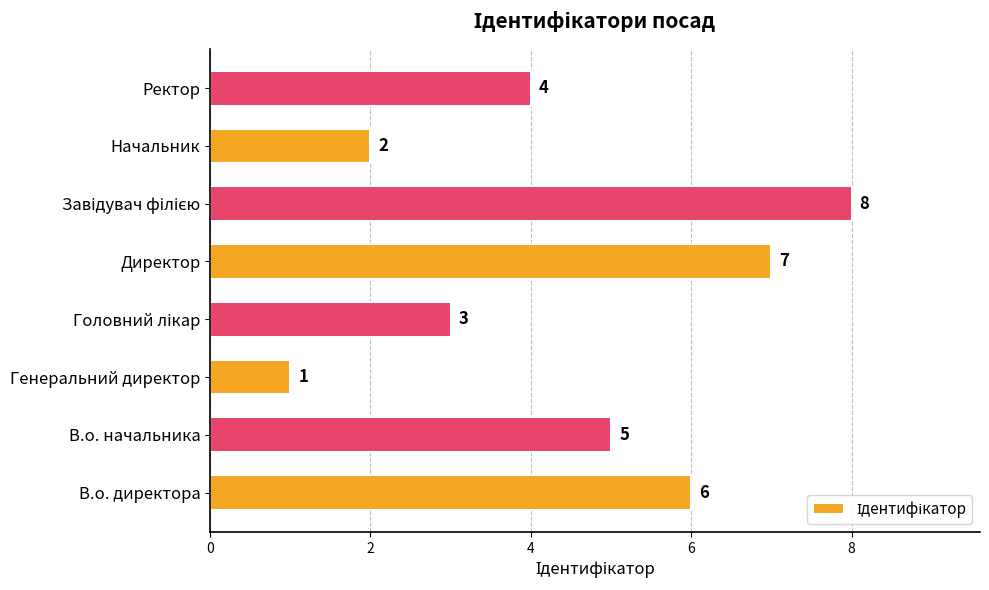

What is the approximate value at В.о. начальника?

5